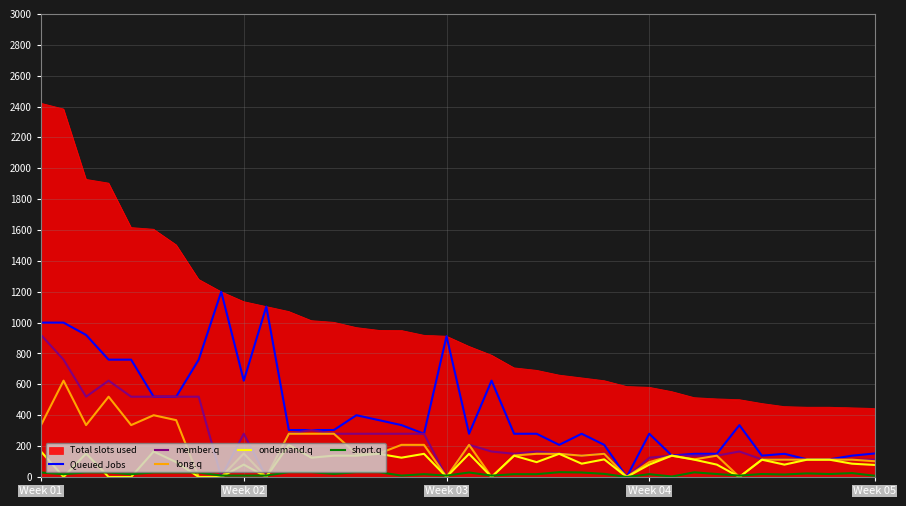

True or false: short.q and Total slots used cross at least once.

False